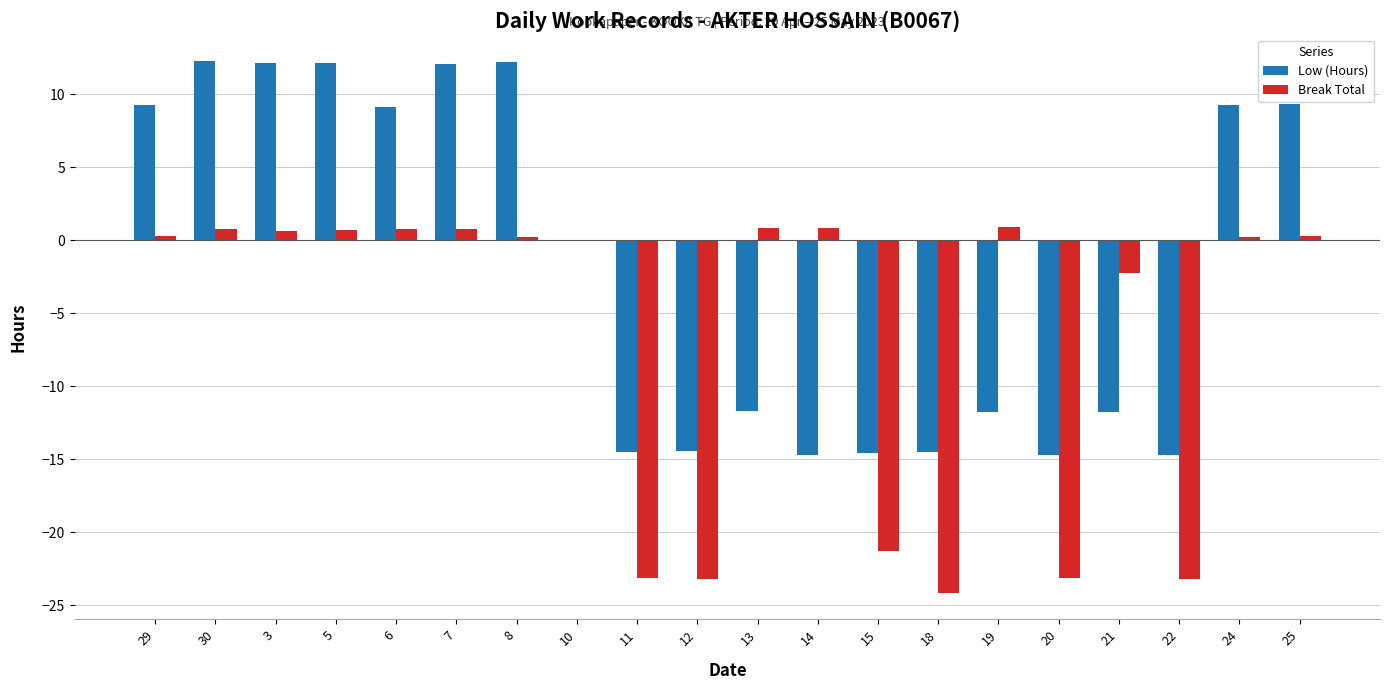

Which series has the largest total across all categories?

Low (Hours)